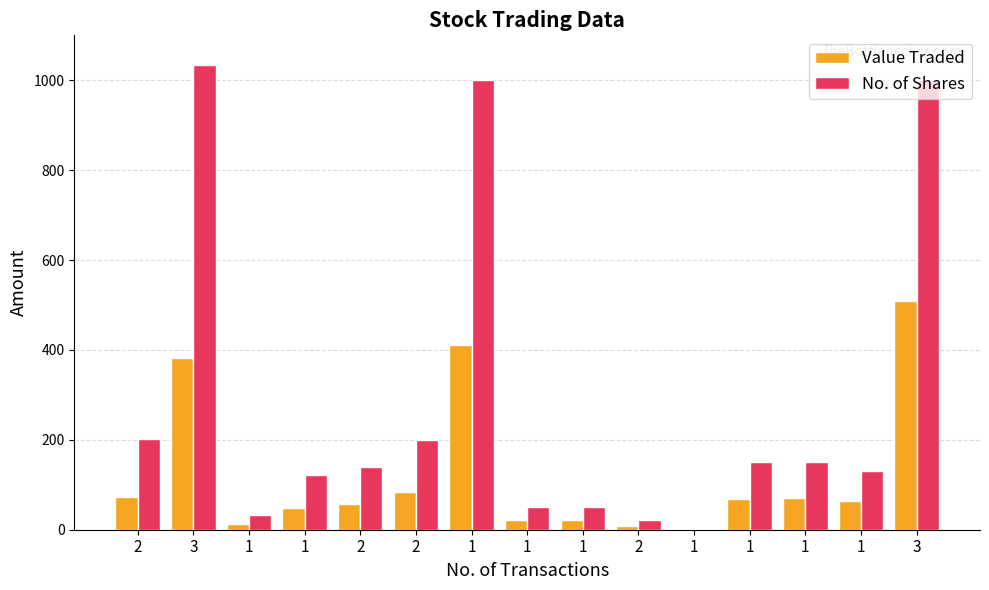

The Value Traded series shows 21 at 1. True or false?

True